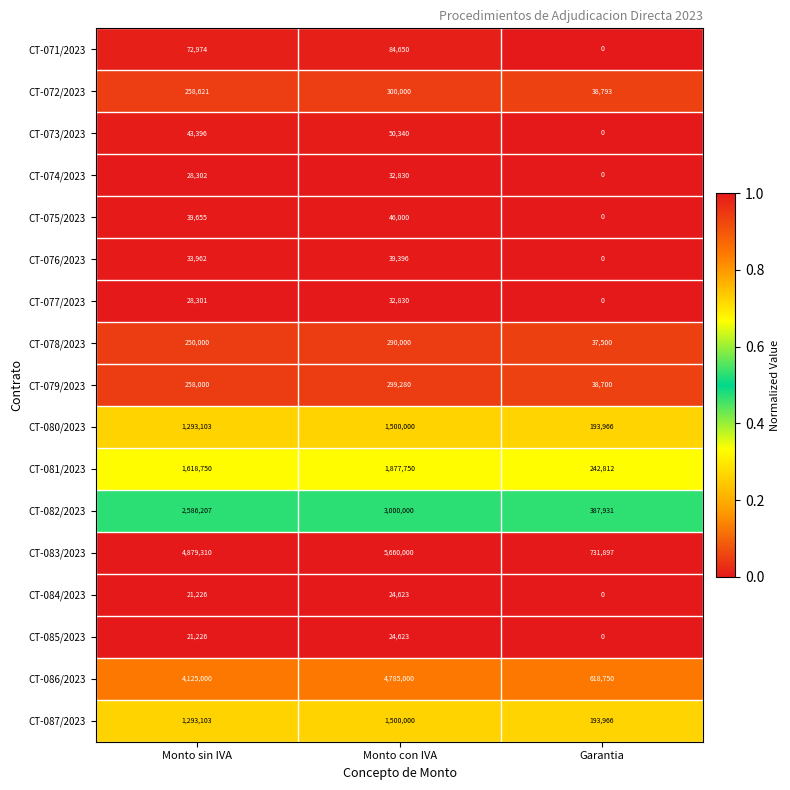

Is it true that CT-085/2023 equals 28262 at Monto sin IVA?

False